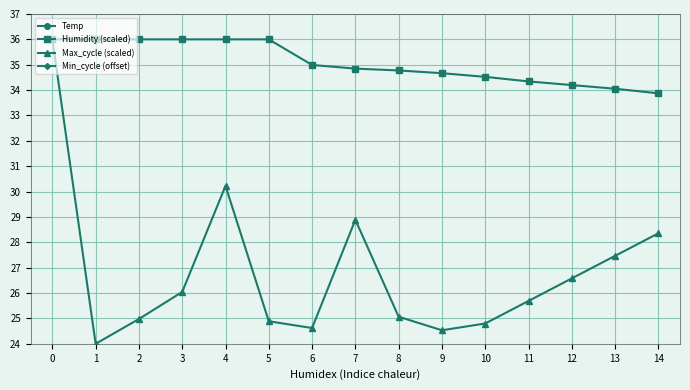

Reading right to left, what are all the values shown in this chart?

Temp: 14=21.9	13=21.3	12=20.8	11=20.1	10=19.5	9=19.0	8=18.7	7=18.8	6=19.1	5=19.1	4=17.5	3=16.7	2=16.1	1=15.5	0=15.7
Humidity (scaled): 14=33.9	13=34.1	12=34.2	11=34.3	10=34.5	9=34.7	8=34.8	7=34.8	6=35.0	5=36.0	4=36.0	3=36.0	2=36.0	1=36.0	0=36.0
Max_cycle (scaled): 14=28.4	13=27.5	12=26.6	11=25.7	10=24.8	9=24.5	8=25.1	7=28.9	6=24.6	5=24.9	4=30.2	3=26.0	2=25.0	1=24.0	0=36.0
Min_cycle (offset): 14=52.5	13=52.5	12=52.5	11=52.5	10=52.5	9=52.5	8=52.5	7=52.5	6=52.5	5=52.5	4=52.5	3=52.5	2=52.5	1=52.5	0=52.5